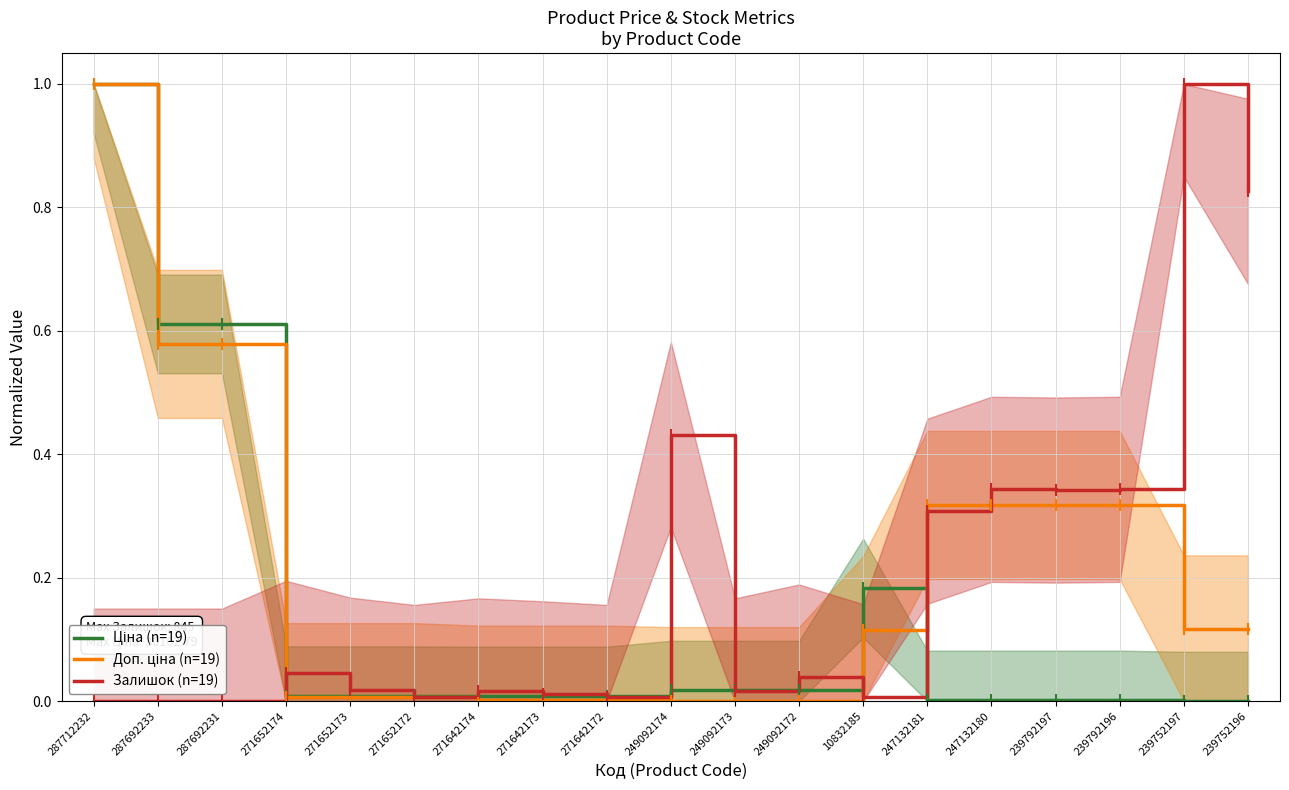

True or false: Залишок (n=19) and Ціна (n=19) cross at least once.

True